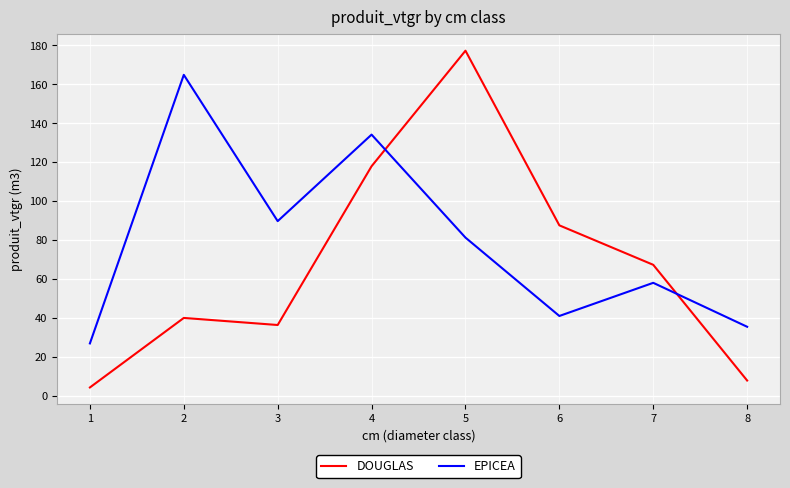

The value of DOUGLAS at 4 is 117.9. True or false?

True